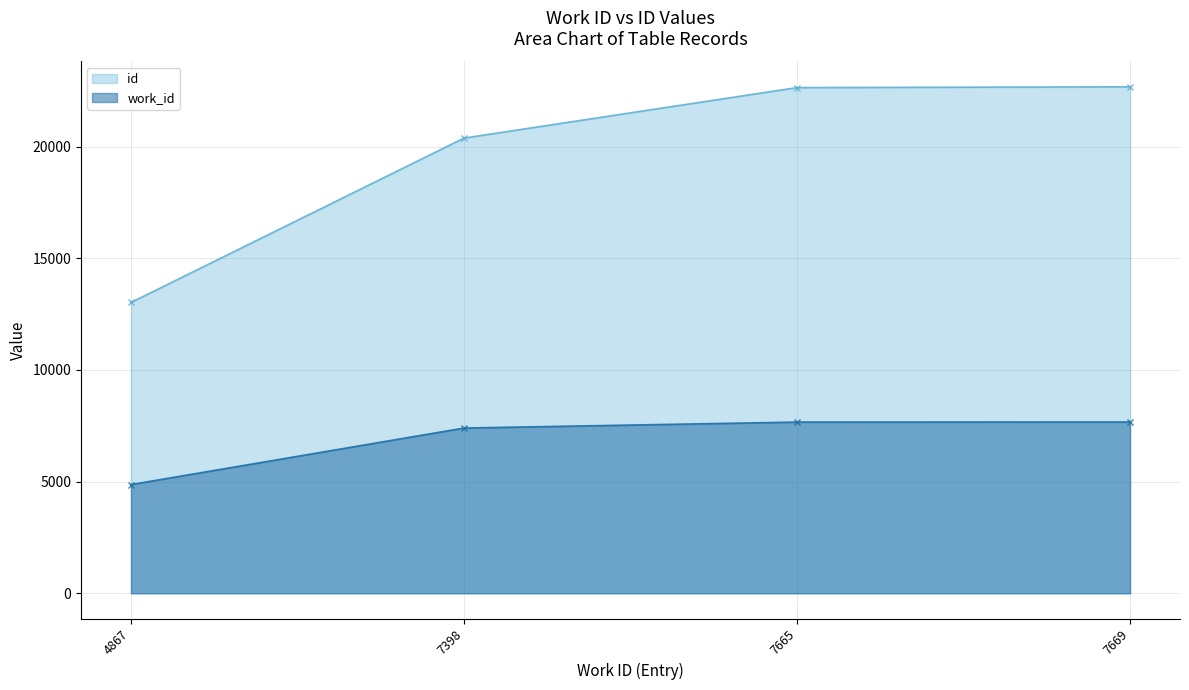

True or false: work_id and id cross at least once.

False